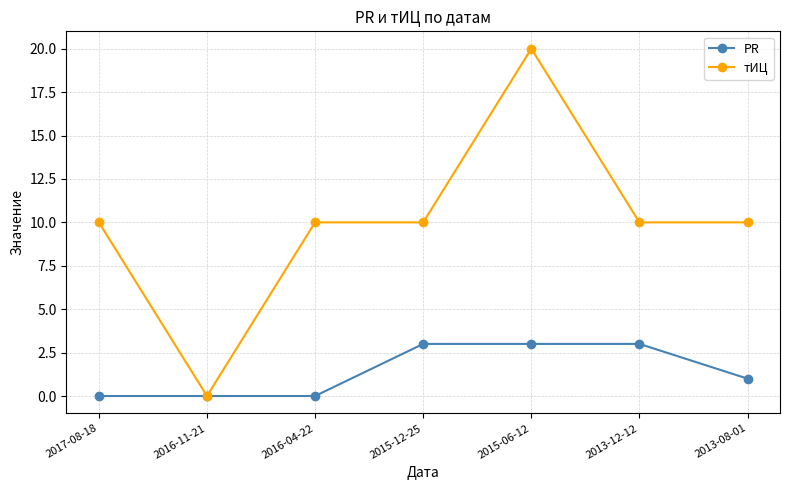

Is it true that тИЦ equals 10 at 2013-12-12?

True